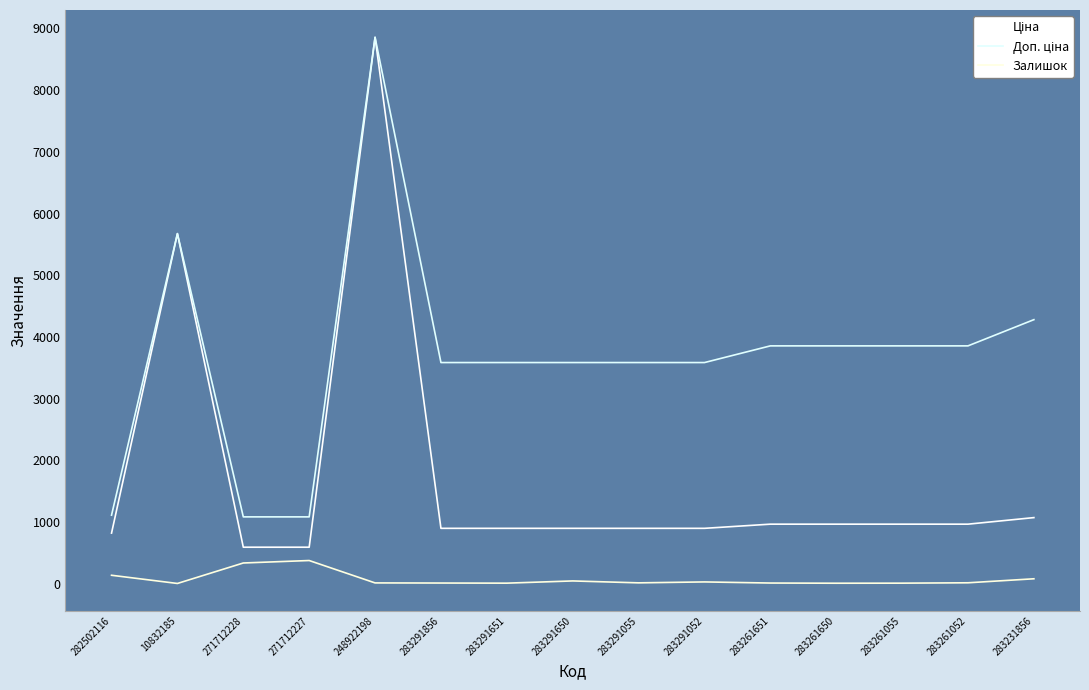

Does the chart display data point markers on the line(s)?

No